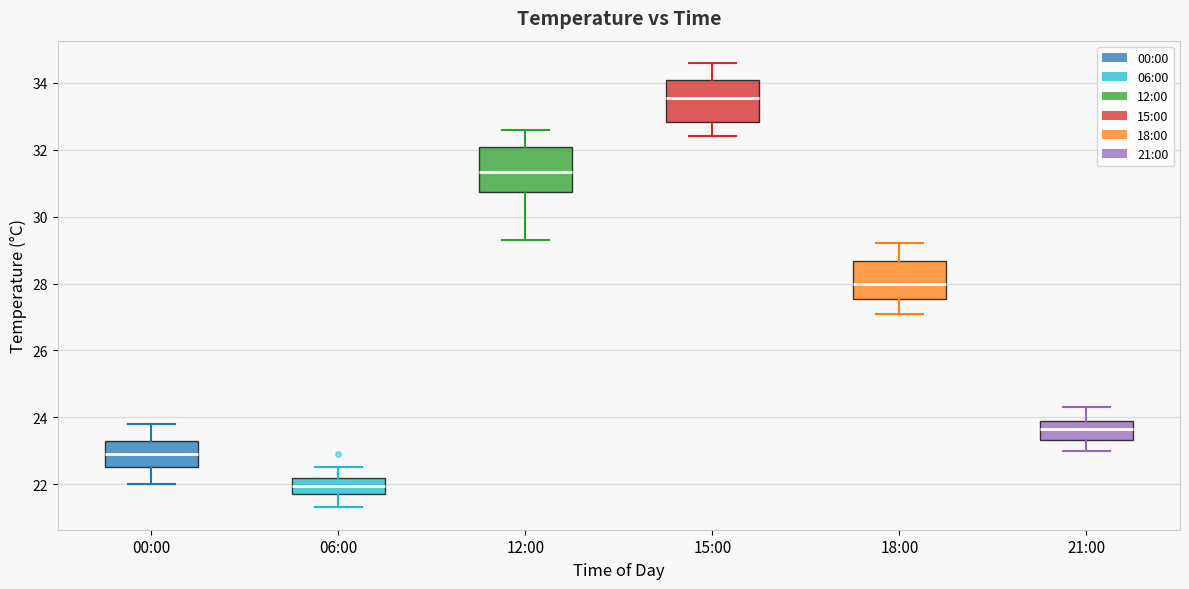

Which box's median line is the highest?

15:00